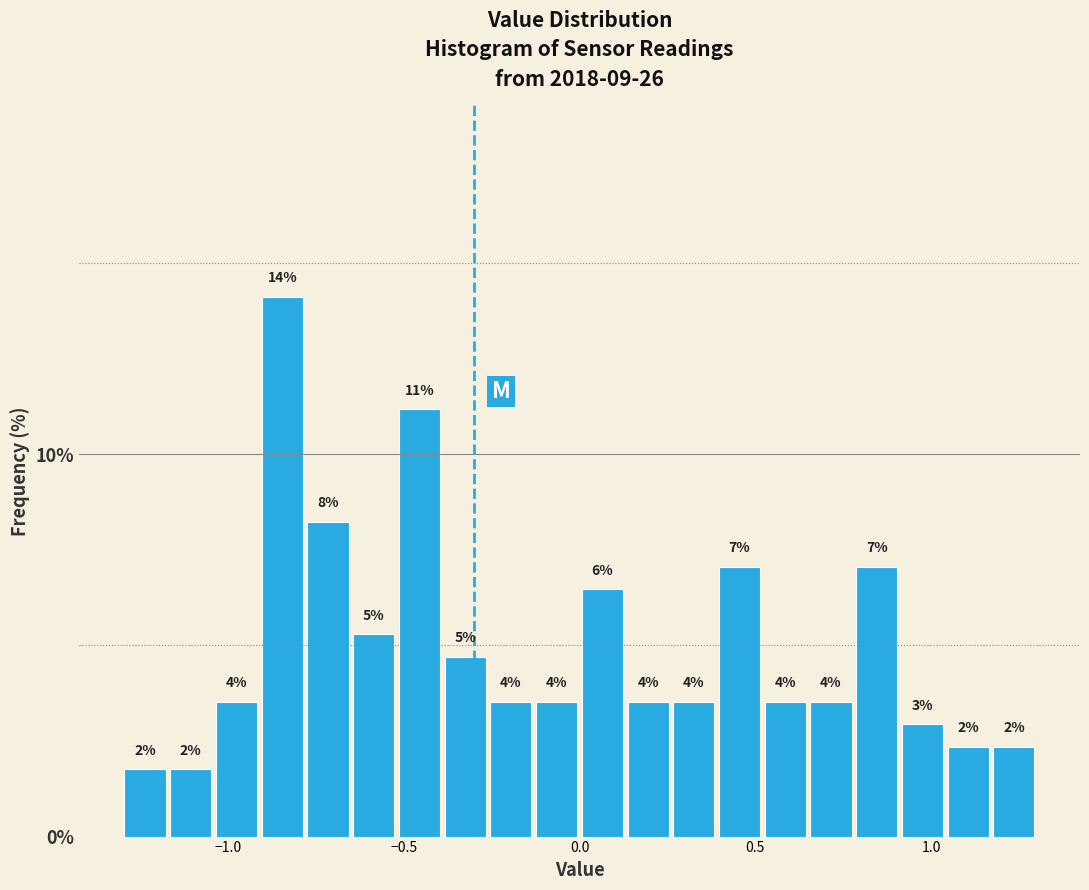

Read against the x-axis, roughly where is the centre of the tallest bar?

-0.85